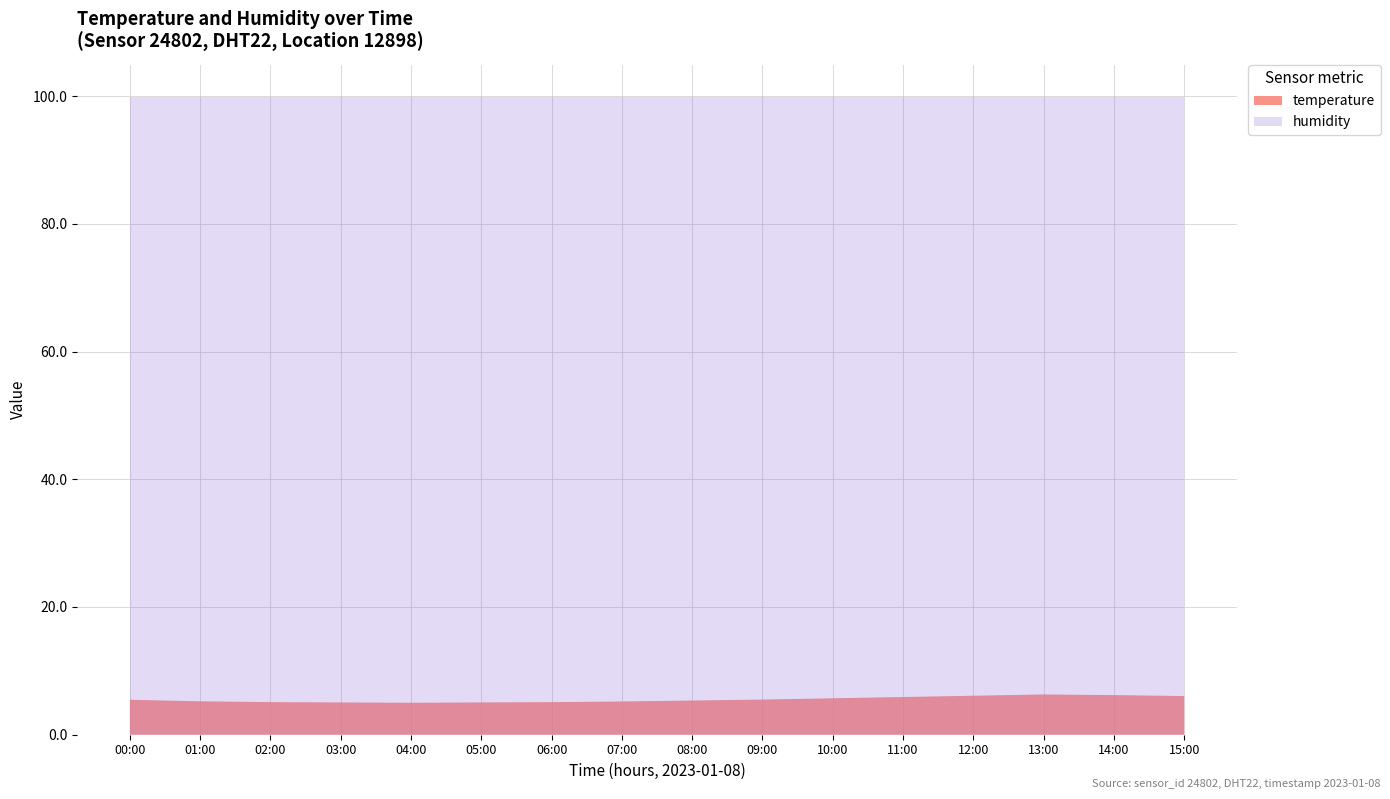

Reading left to right, what are all the values shown in this chart?

temperature: 5.7	5.5	5.3	5.2	5.2	5.2	5.3	5.4	5.5	5.6	5.8	6.0	6.2	6.4	6.2	6.0
humidity: 99.9	99.9	99.9	99.9	99.9	99.9	99.9	99.9	99.9	99.9	99.9	99.9	99.9	99.9	99.9	99.9